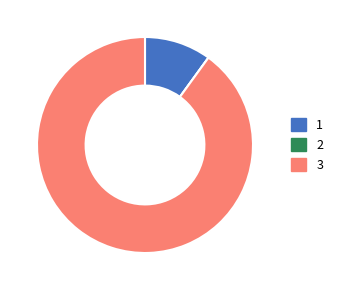

The 1 slice represents 17% of the pie. True or false?

False